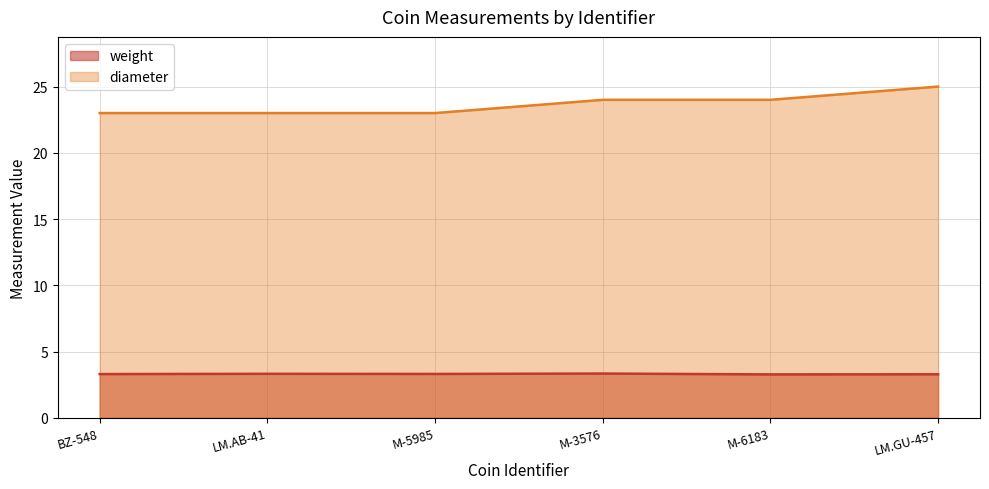

List the labels in order of diameter value, smallest first.

BZ-548, LM.AB-41, M-5985, M-3576, M-6183, LM.GU-457